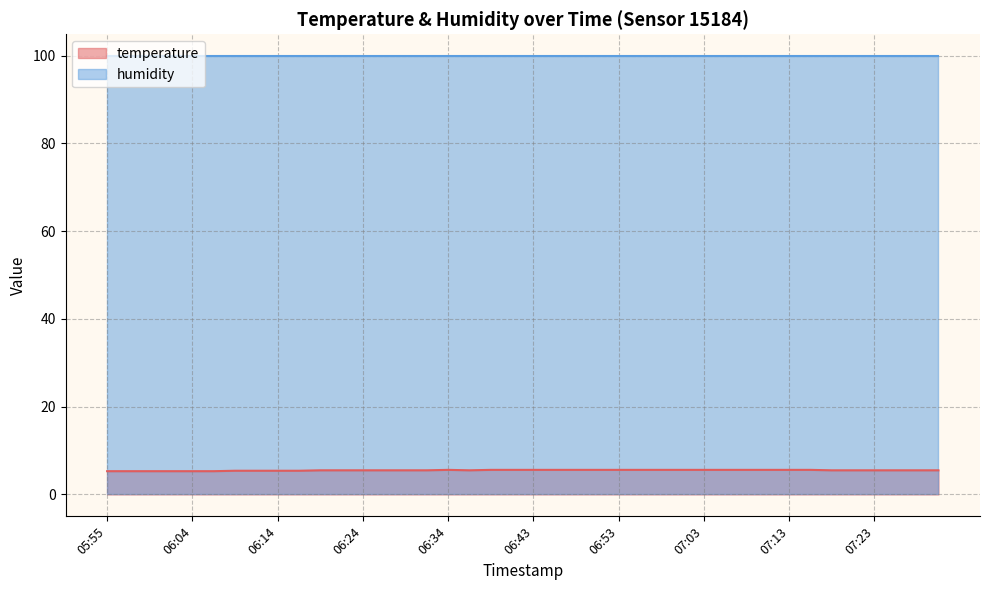

What is the value of the 13th point from the left?

5.5